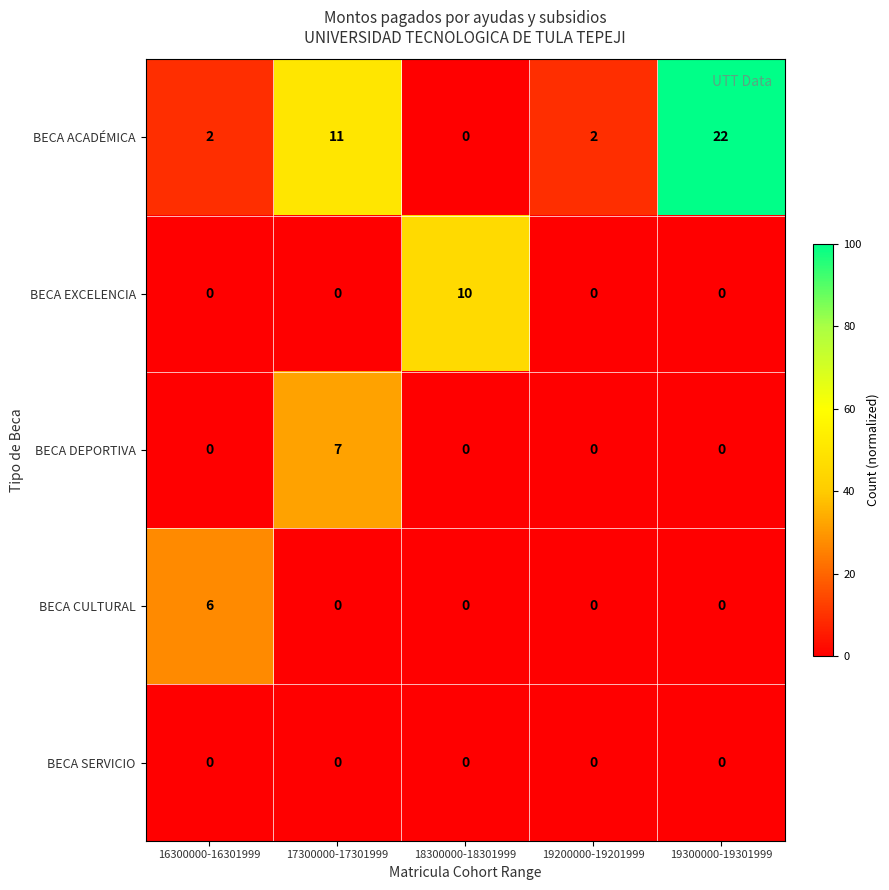

What is the difference between the maximum and minimum values in the BECA EXCELENCIA series?

10